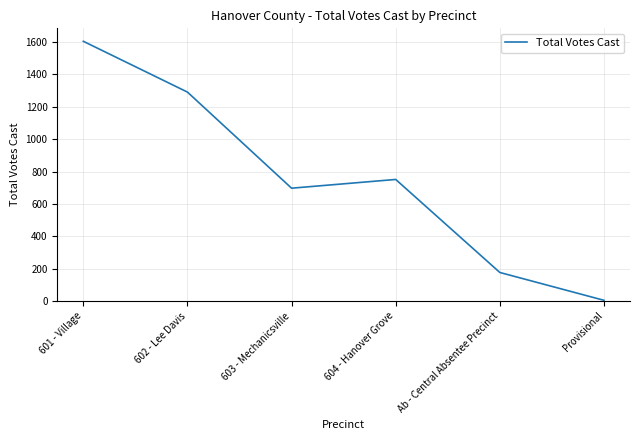

Reading left to right, what are all the values shown in this chart?

1605	1291	697	751	176	4